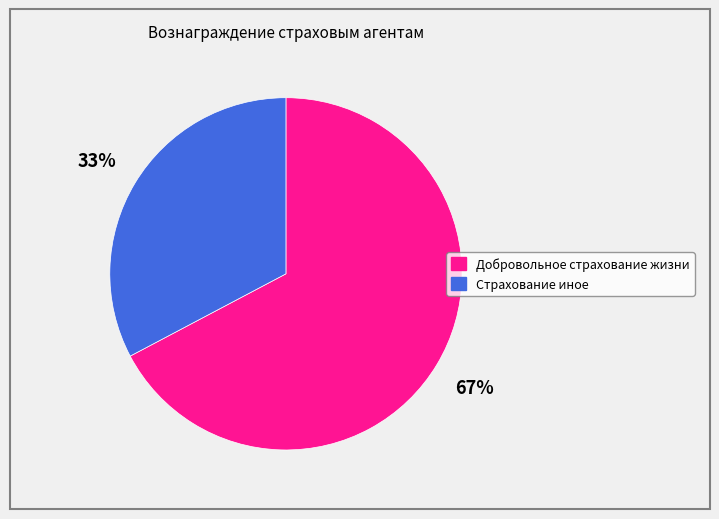

Does any single category account for the majority?

Yes